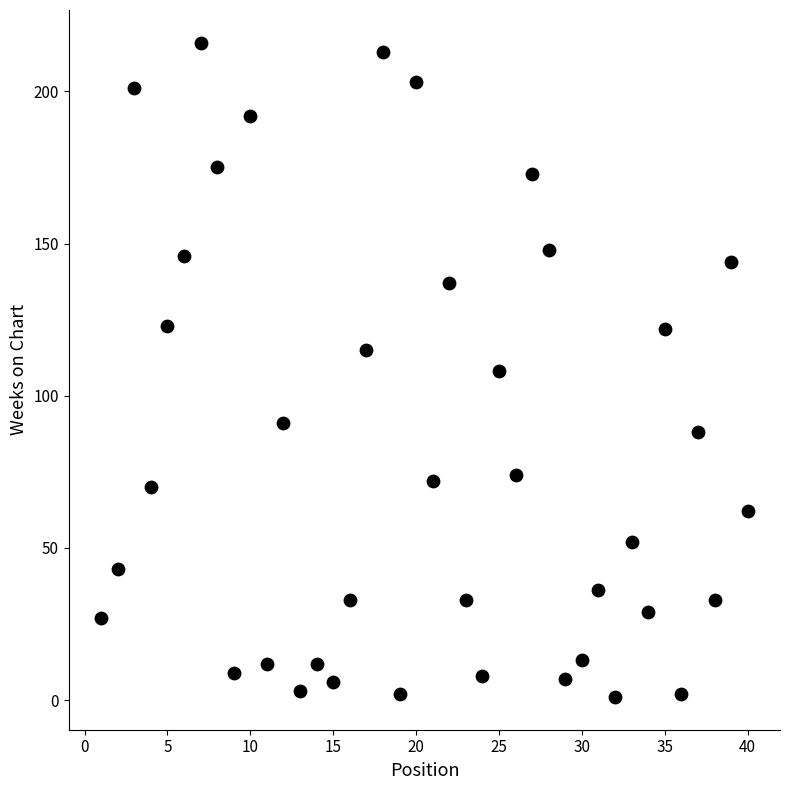

What is the range of X values (max minus min)?

39